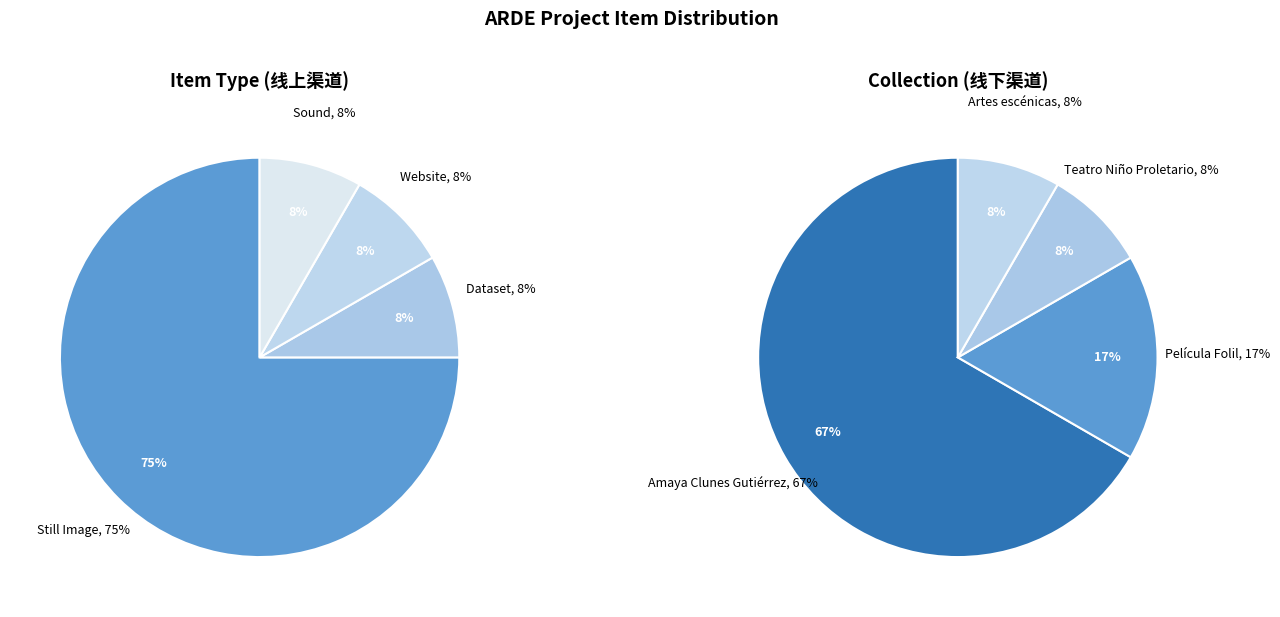

What is the majority slice?

Still Image